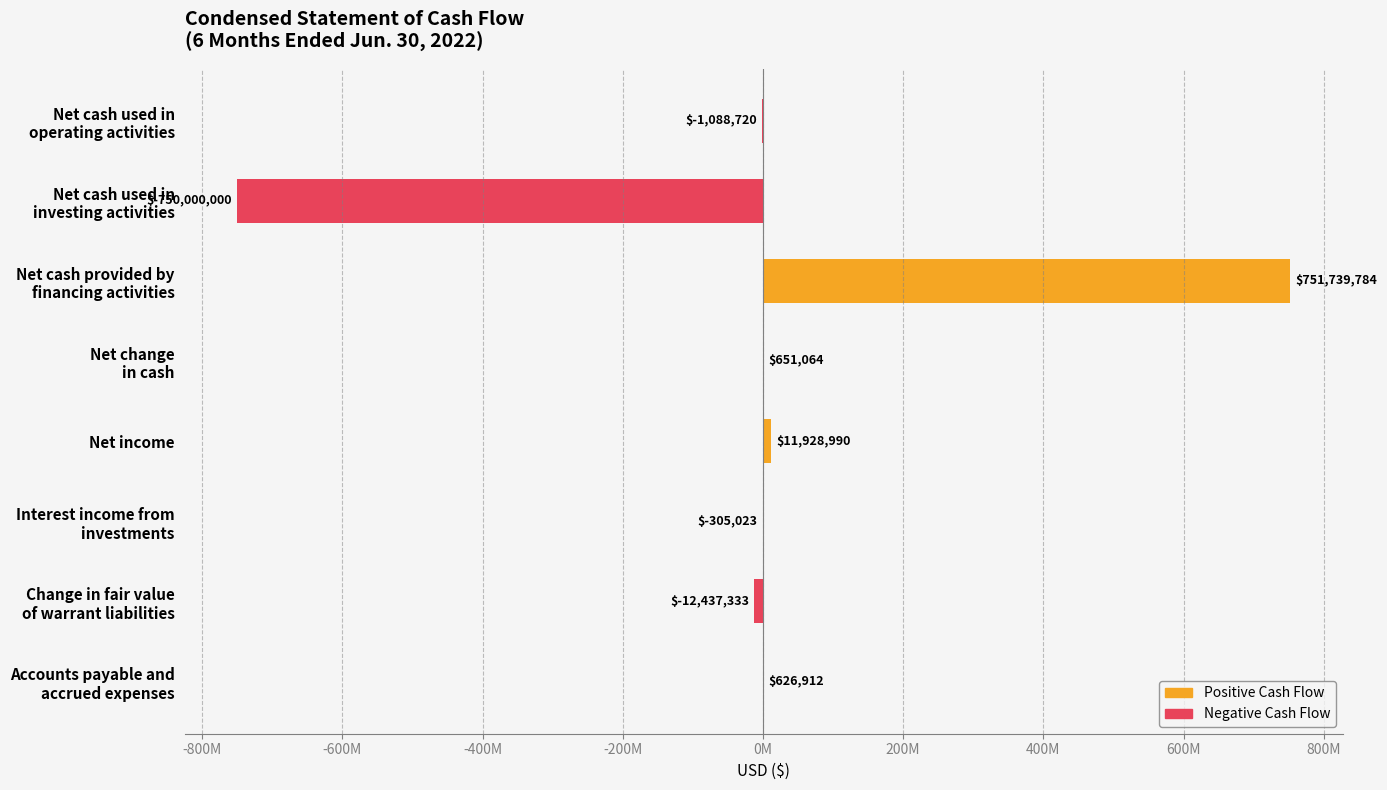

What is the smallest value displayed?

-750000000